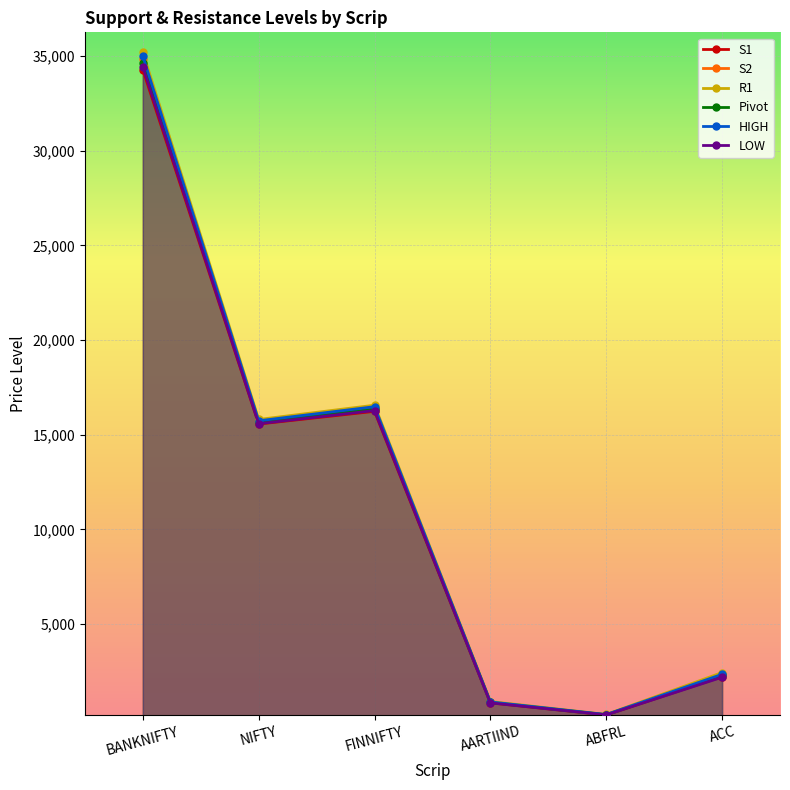

What is the lowest value of the S1 series?

201.8